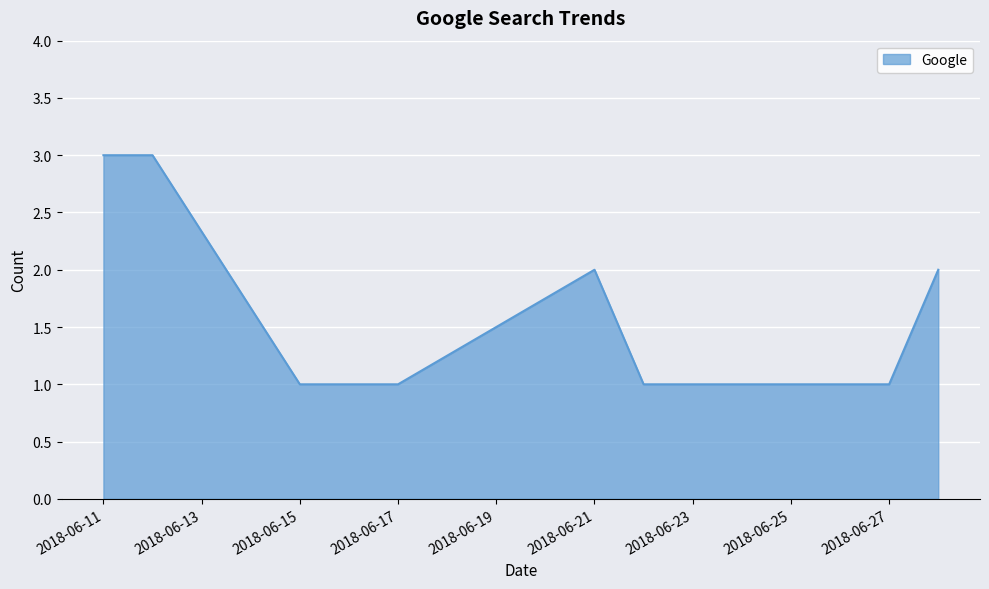

Does the chart have visible grid lines?

Yes